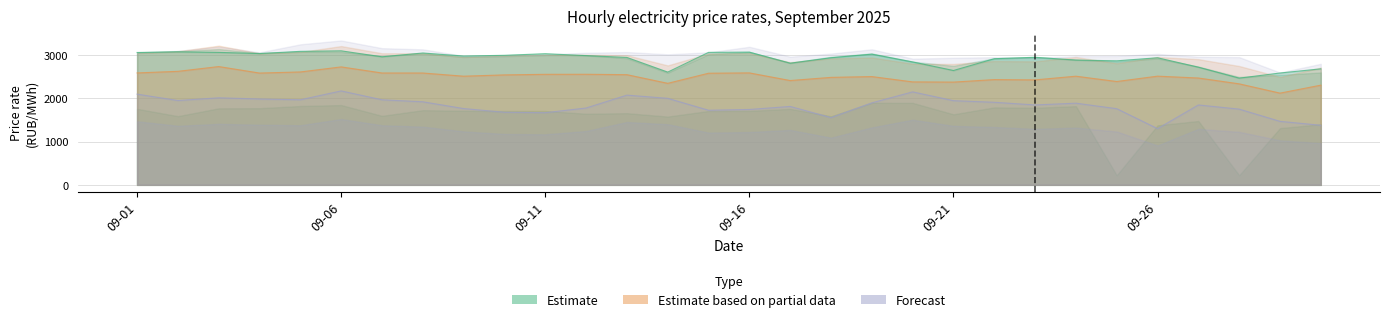

What is the greatest value displayed?

3095.5